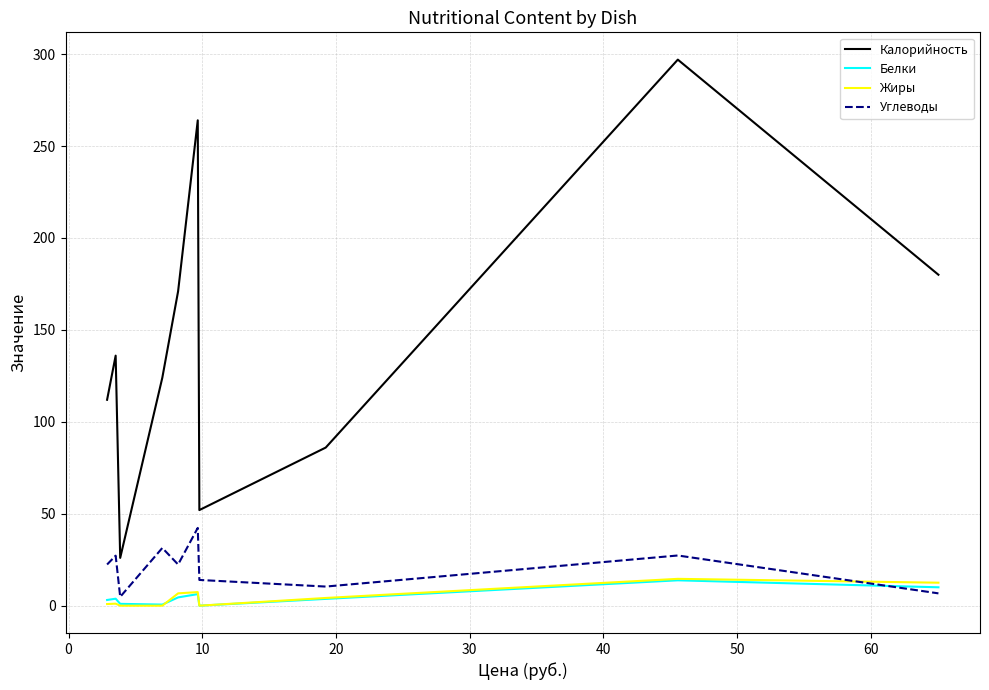

At how many categories does at least one series exceed 164?

4